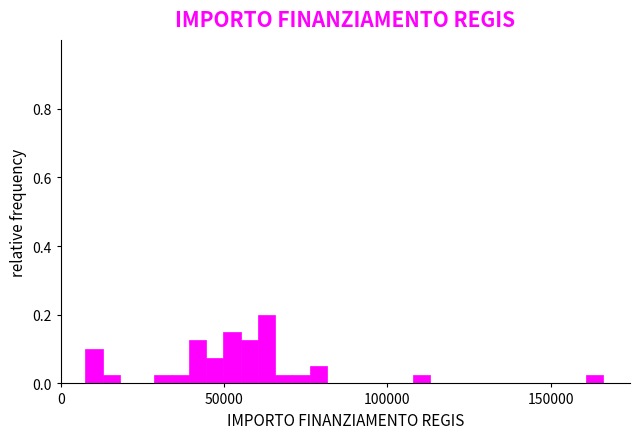

Around what value on the x-axis is the tallest bar? Give the approximate position of its centre, as read against the axis.

65000